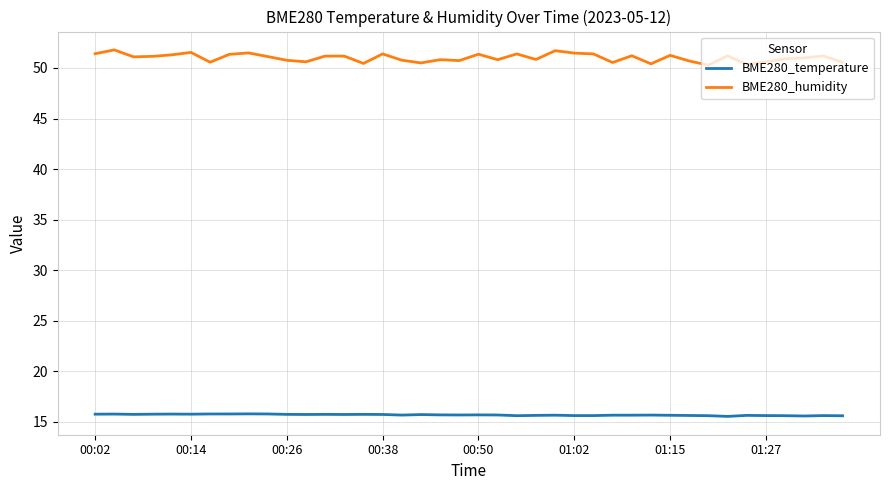

List the series in order of their peak value, lowest first.

BME280_temperature, BME280_humidity